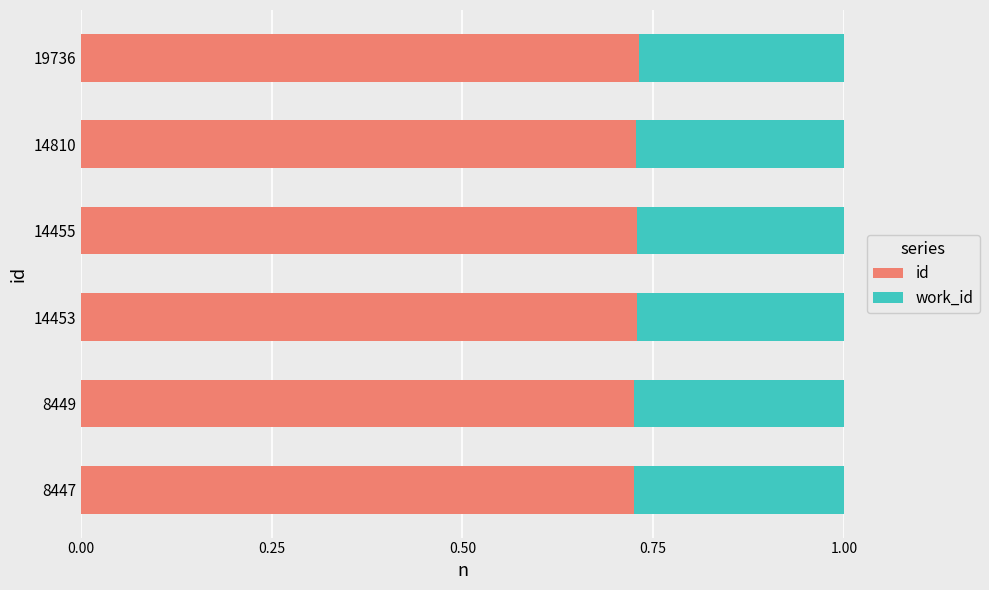

What is the sum of the id values at 14453 and 19736?

1.5